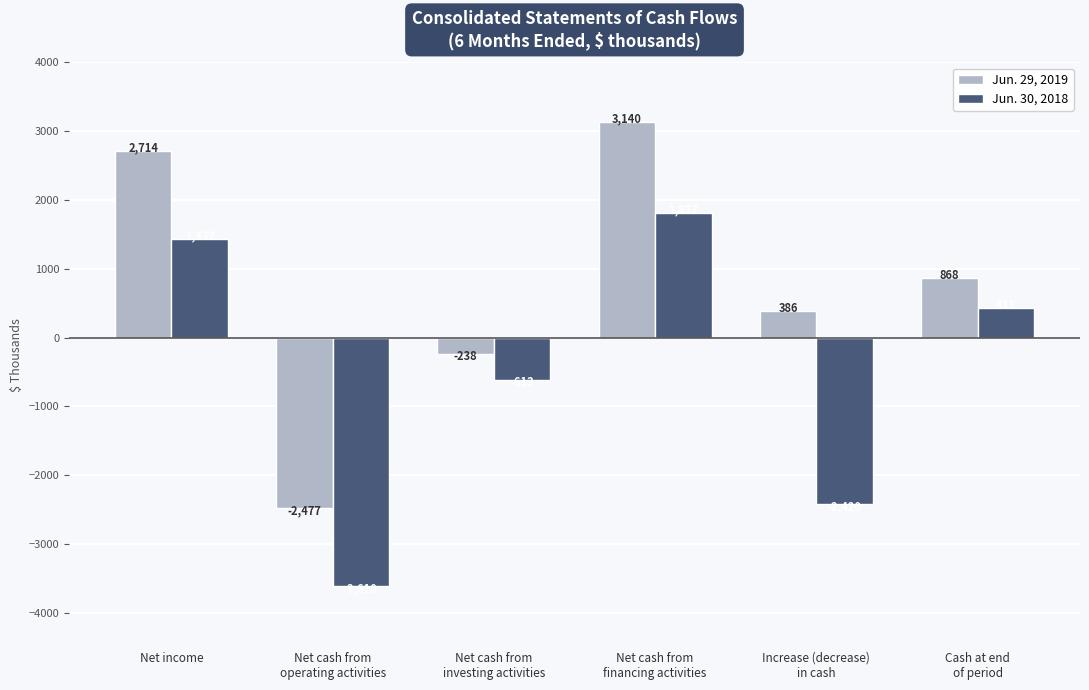

What is the label of the 3rd bar from the left?

Net cash from
investing activities